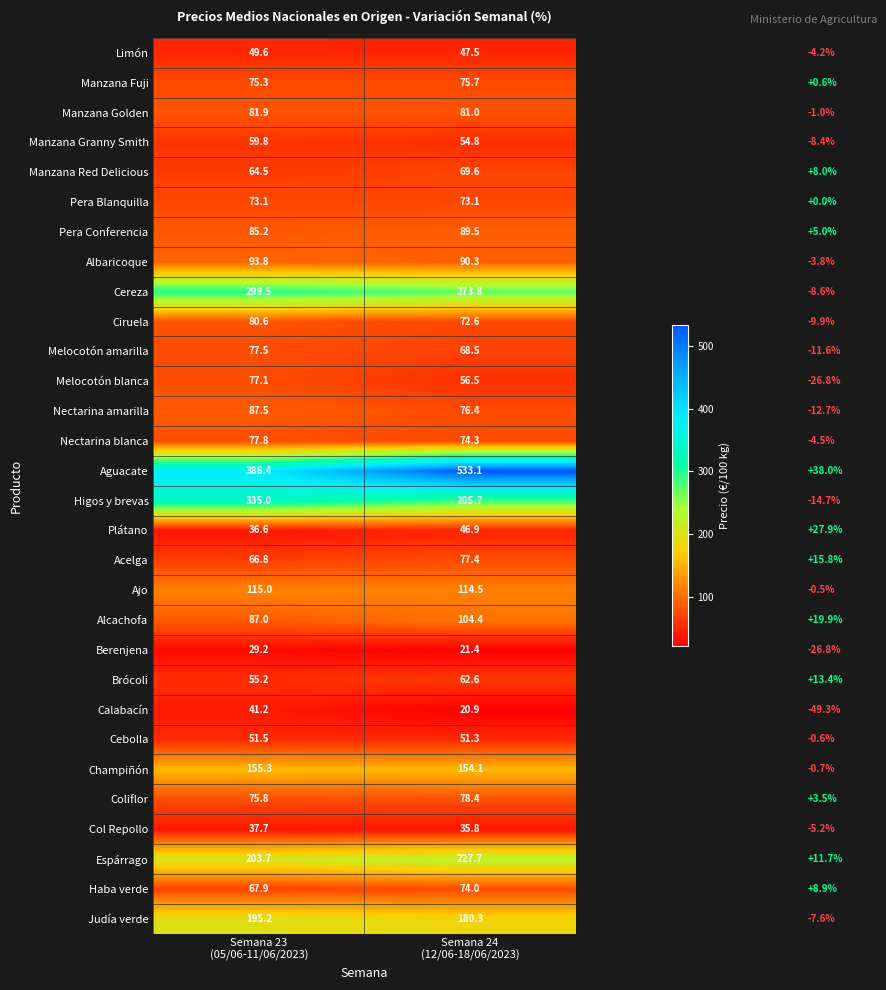

What is the difference between the maximum and minimum values in the Manzana Red Delicious series?

5.1